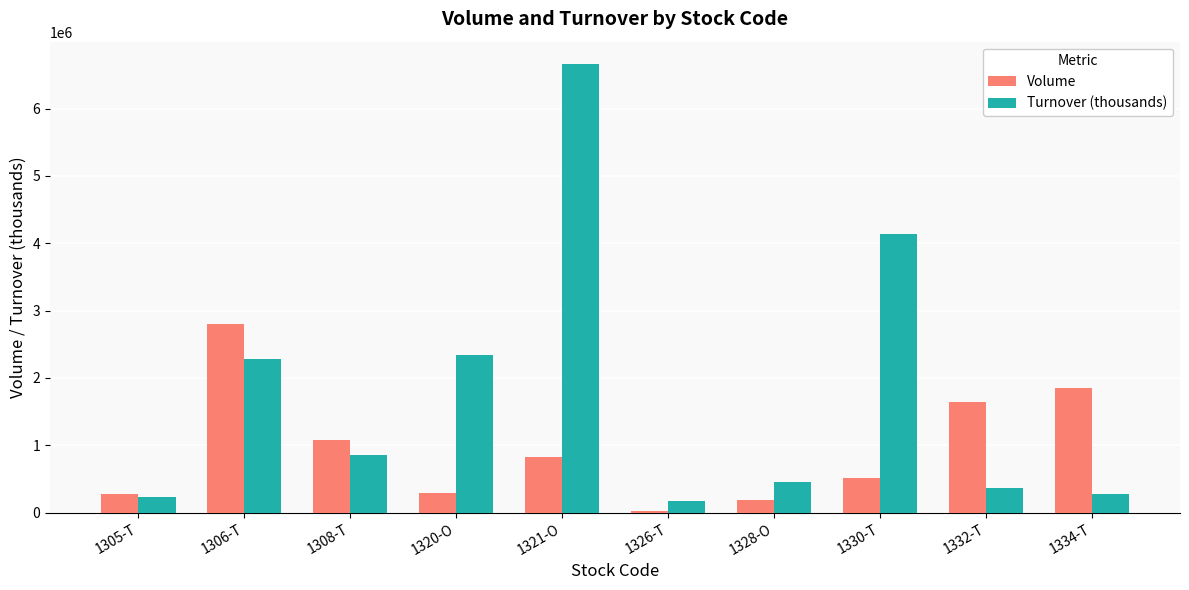

The value of Turnover (thousands) at 1332-T is 366090.3. True or false?

True